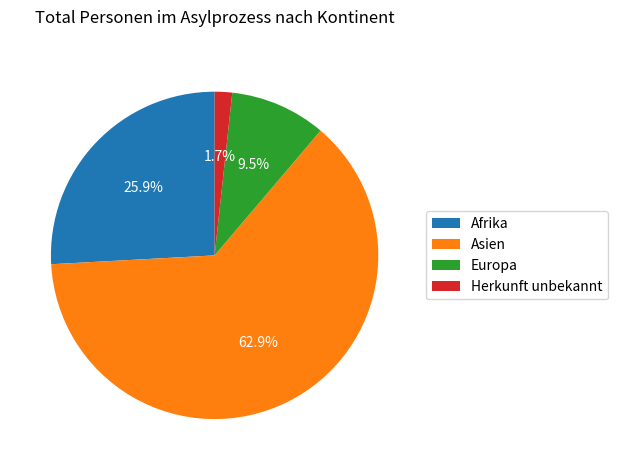

To the nearest percent, what is the combined percentage of Afrika and Europa?

35%